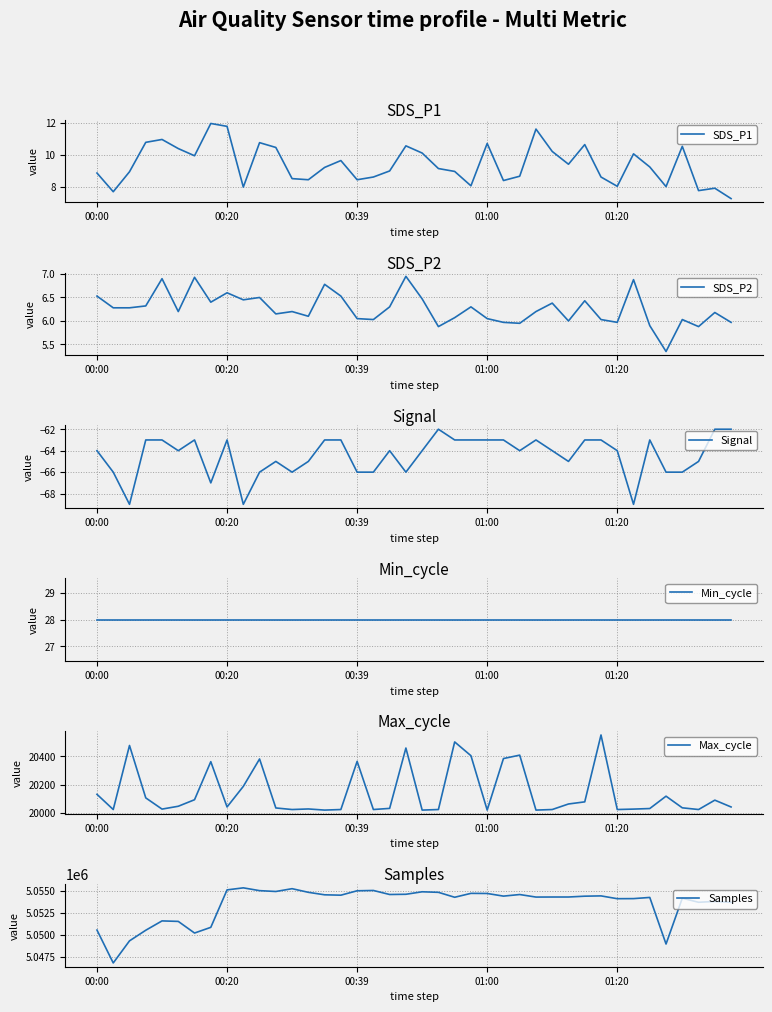

How many categories are shown in the chart?

40